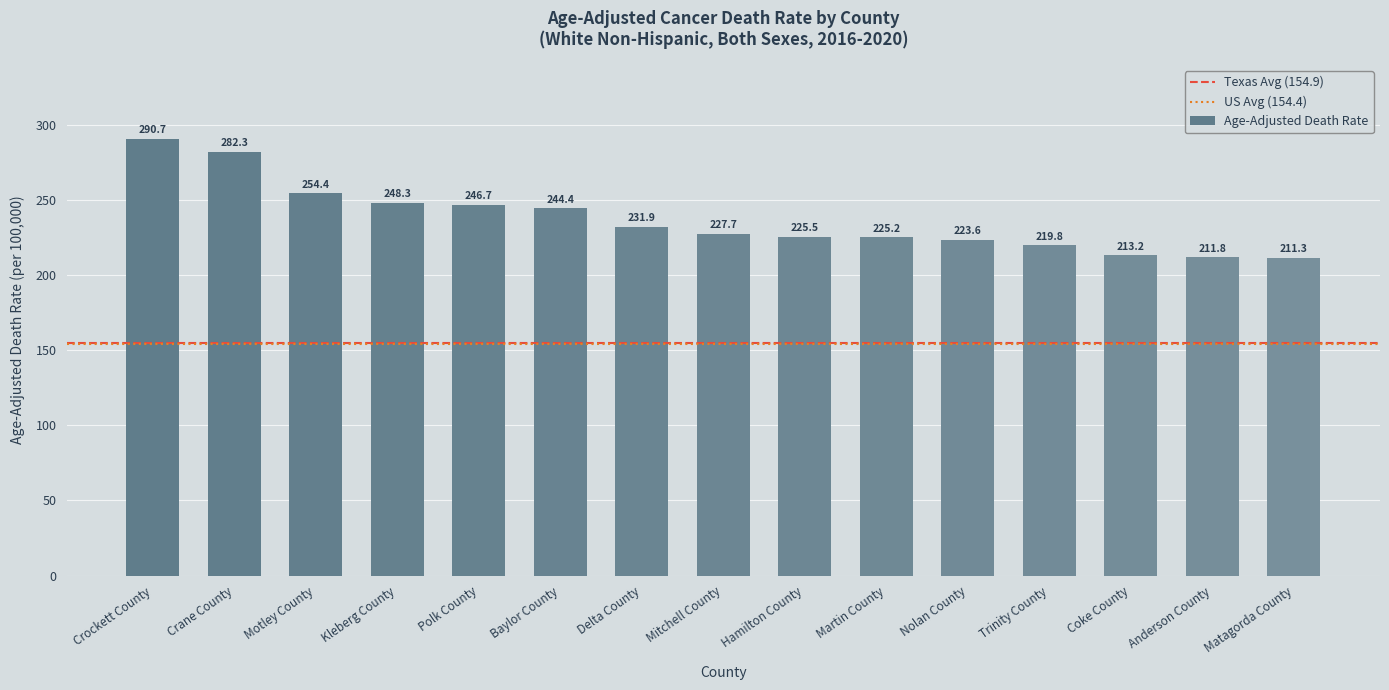

Where does the data first go above 227?

Crockett County